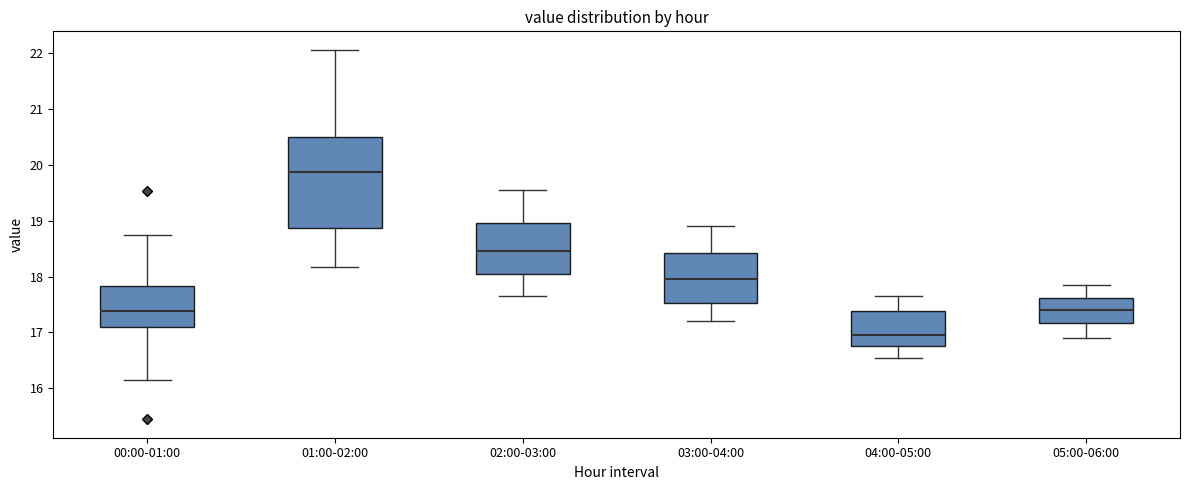

Reading left to right, transcribe this box plot: for each box, give where its median line is, the range the box spans, and where its two whiskers end, as read against the y-axis. The values are not printed on the chart, so give them approximately, as read against the axis.

00:00-01:00: median 17.4, box 17.1 to 17.8, whiskers 16.2 to 18.8
01:00-02:00: median 19.9, box 18.9 to 20.5, whiskers 18.2 to 22.1
02:00-03:00: median 18.5, box 18.1 to 19.0, whiskers 17.7 to 19.6
03:00-04:00: median 18.0, box 17.5 to 18.4, whiskers 17.2 to 18.9
04:00-05:00: median 17.0, box 16.8 to 17.4, whiskers 16.6 to 17.7
05:00-06:00: median 17.4, box 17.2 to 17.6, whiskers 16.9 to 17.9